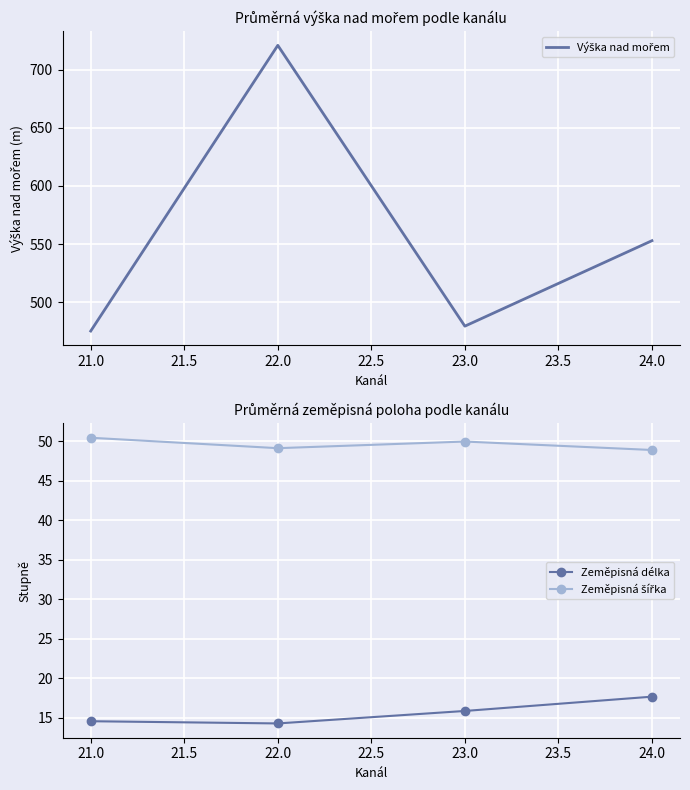

Is this an area chart (filled region under the line)?

No